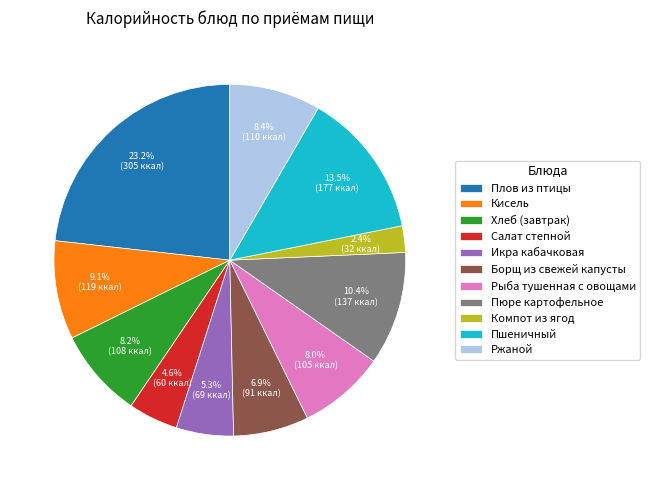

To the nearest percent, what percentage of the pie is Хлеб (завтрак)?

8%